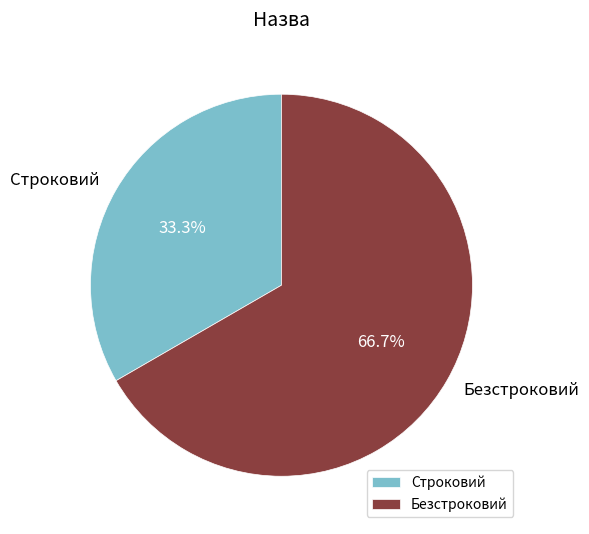

Which slice is the smallest?

Строковий